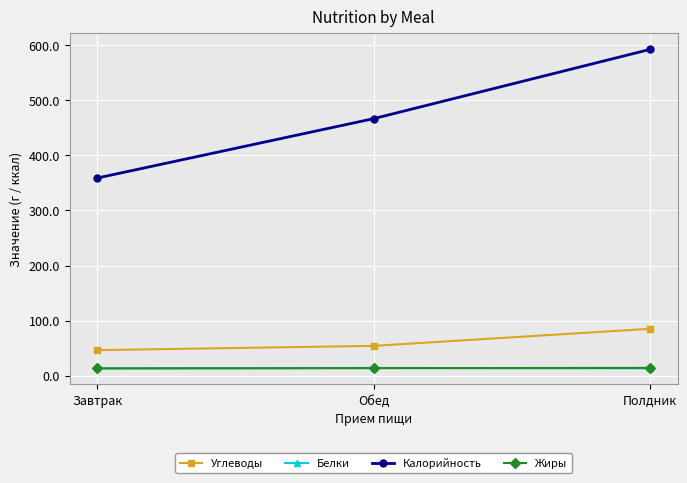

Which category has the lowest value in the Калорийность series?

Завтрак